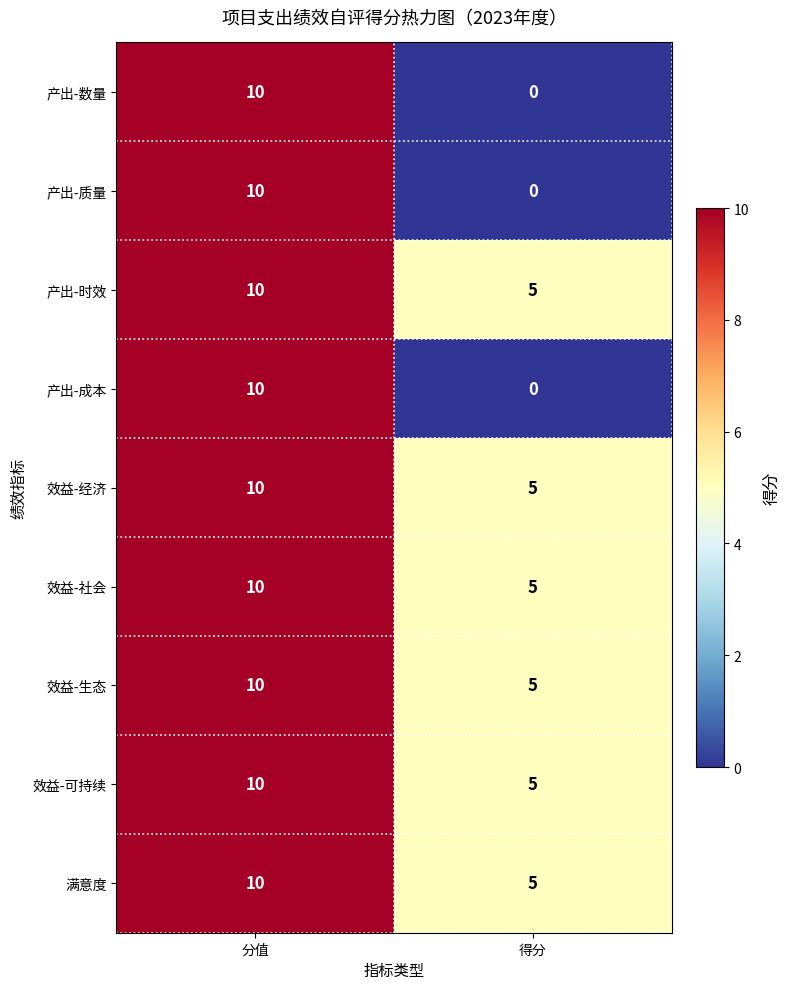

At which category is the sum across all series the highest?

分值